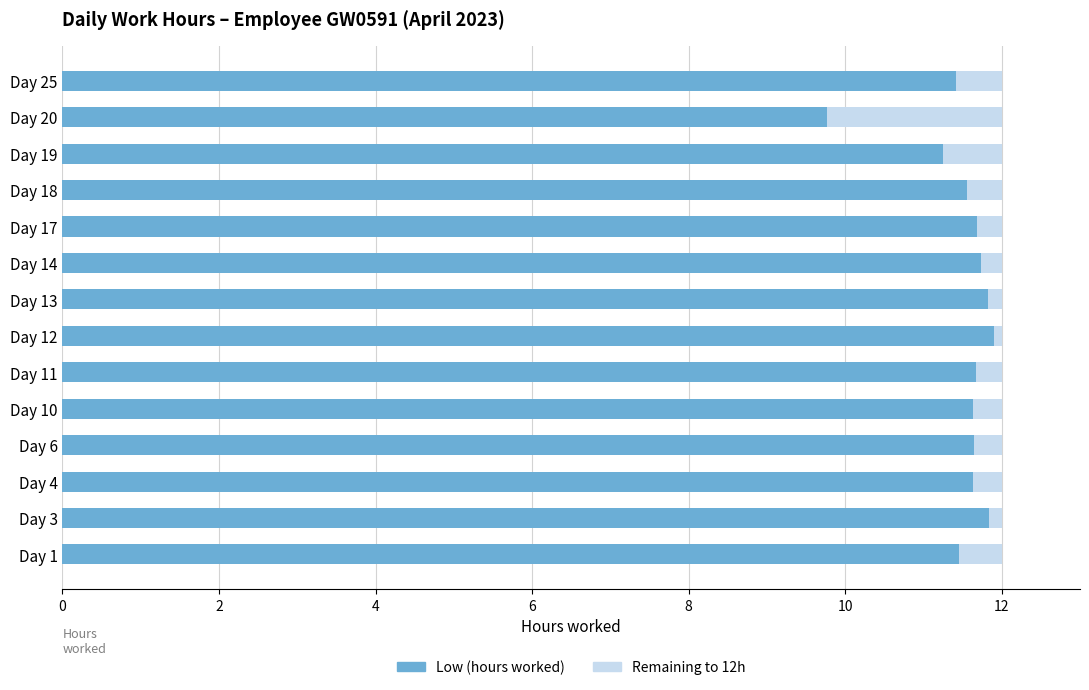

What is the difference between the maximum and minimum values in the Low (hours worked) series?

2.1